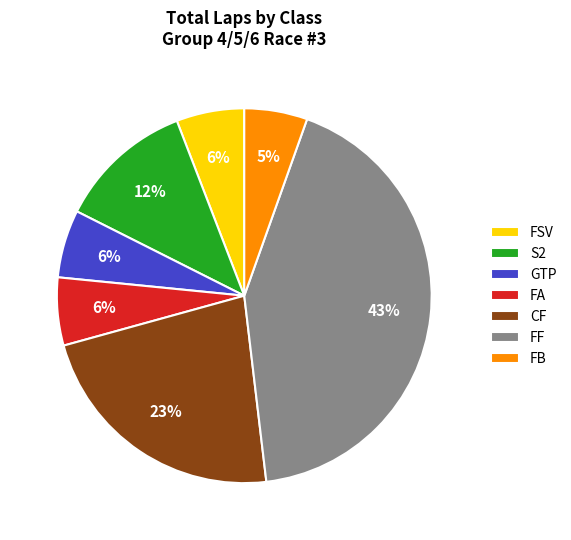

Is the sum of FF and S2 greater than half?

Yes